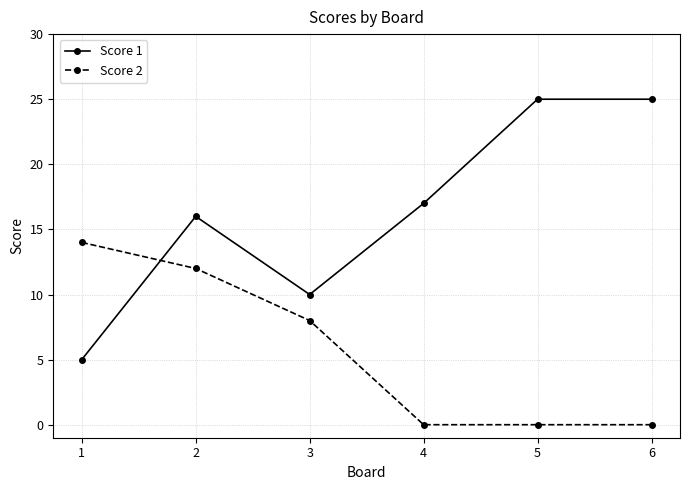

Reading left to right, what are all the values shown in this chart?

Score 1: 5	16	10	17	25	25
Score 2: 14	12	8	0	0	0